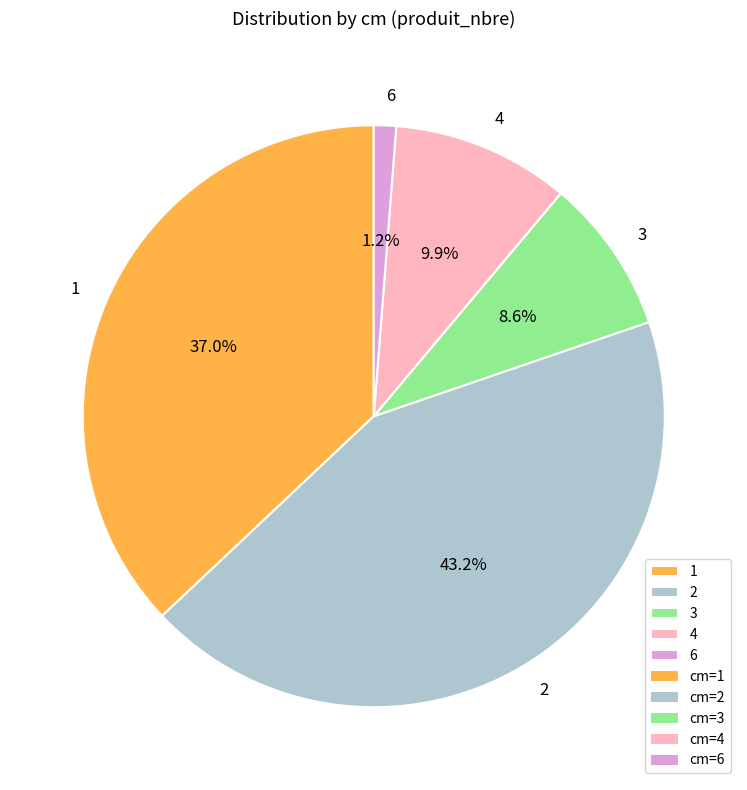

Is there a majority slice in this chart?

No